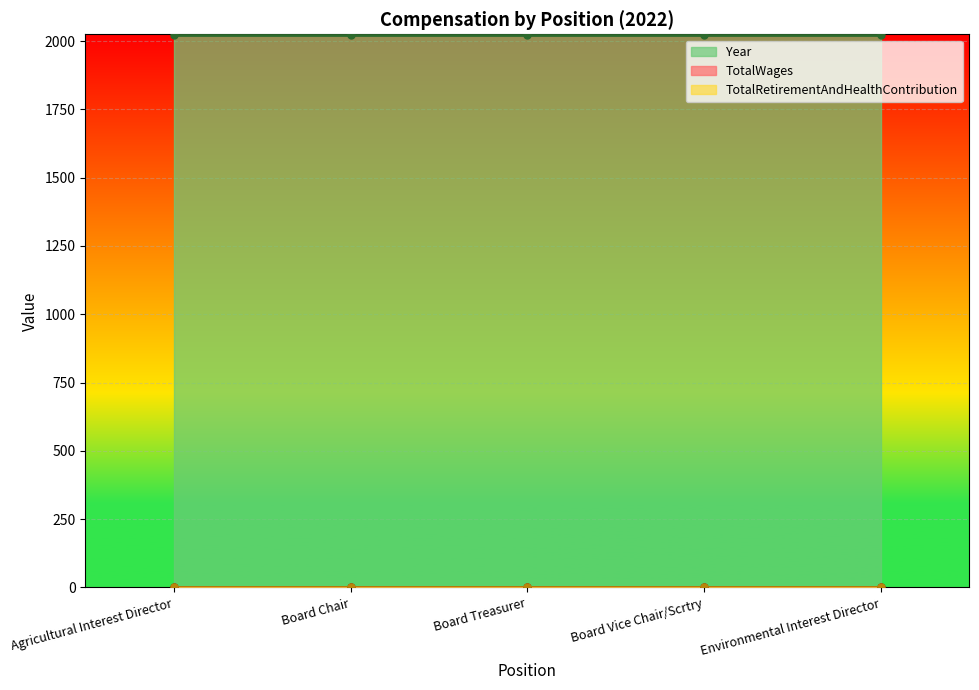

Which has a higher value, Board Chair or Board Treasurer?

Board Chair